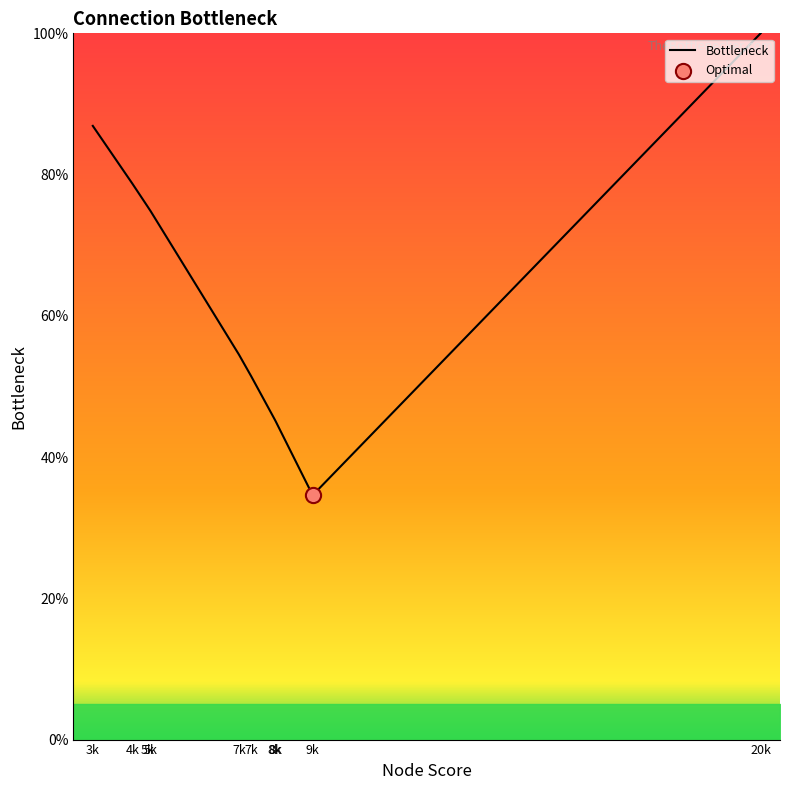

Is this an area chart (filled region under the line)?

Yes